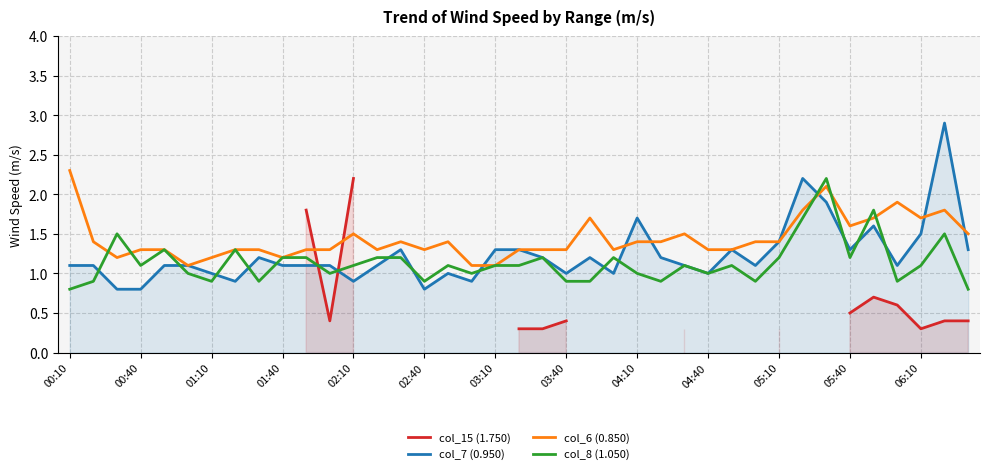

How many categories are shown in the chart?

39